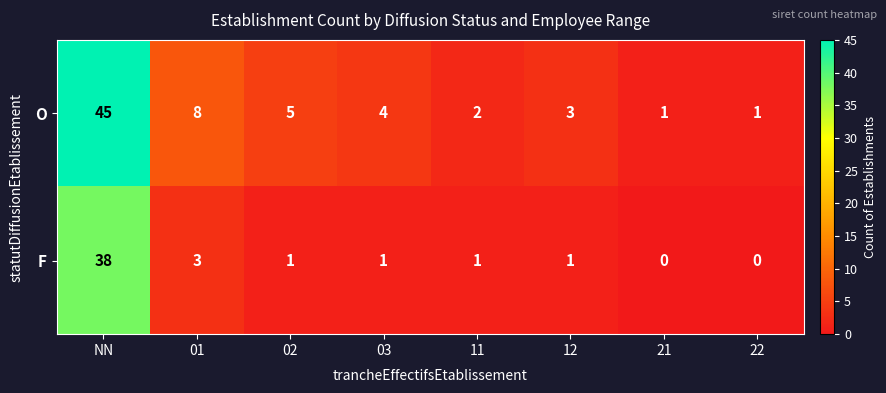

At how many categories does at least one series exceed 7?

2